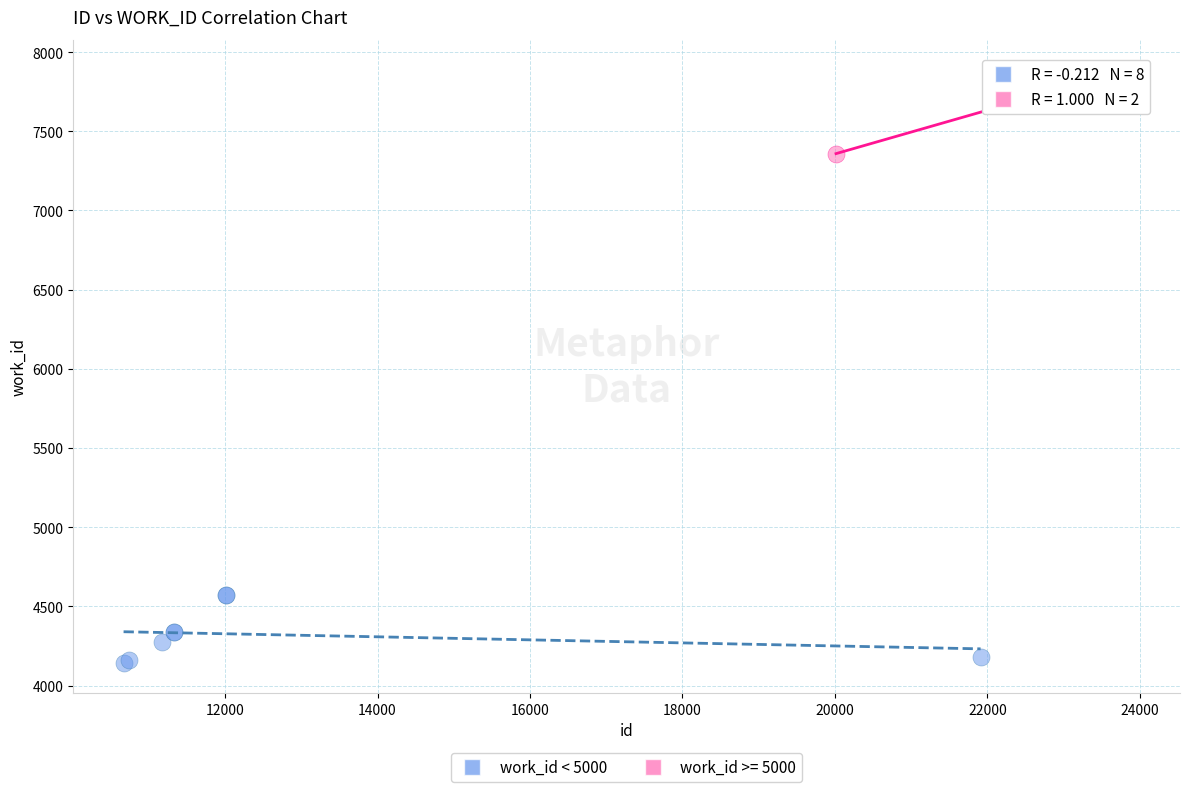

What are all the series names shown in the legend?

work_id < 5000, work_id >= 5000